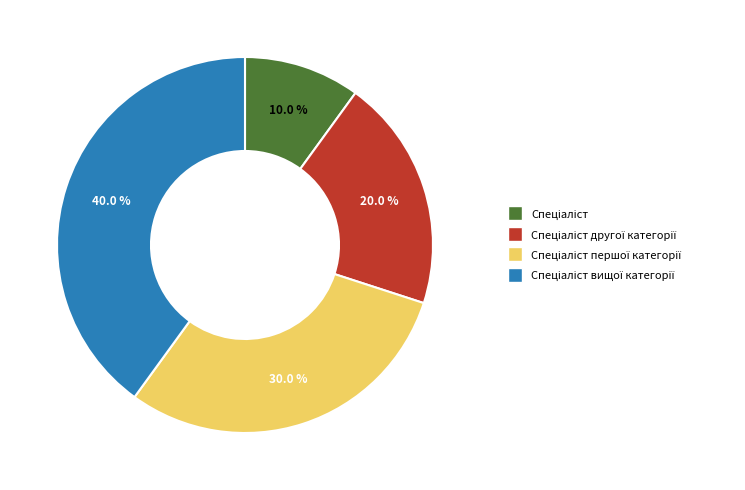

Is there any slice that represents more than half of the pie?

No